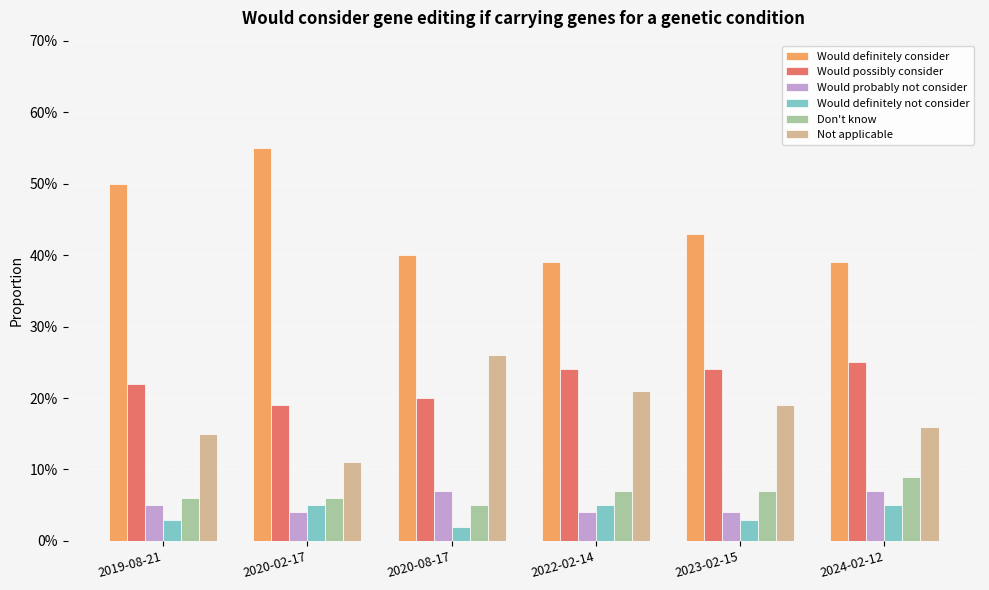

Does the chart contain any negative values?

No